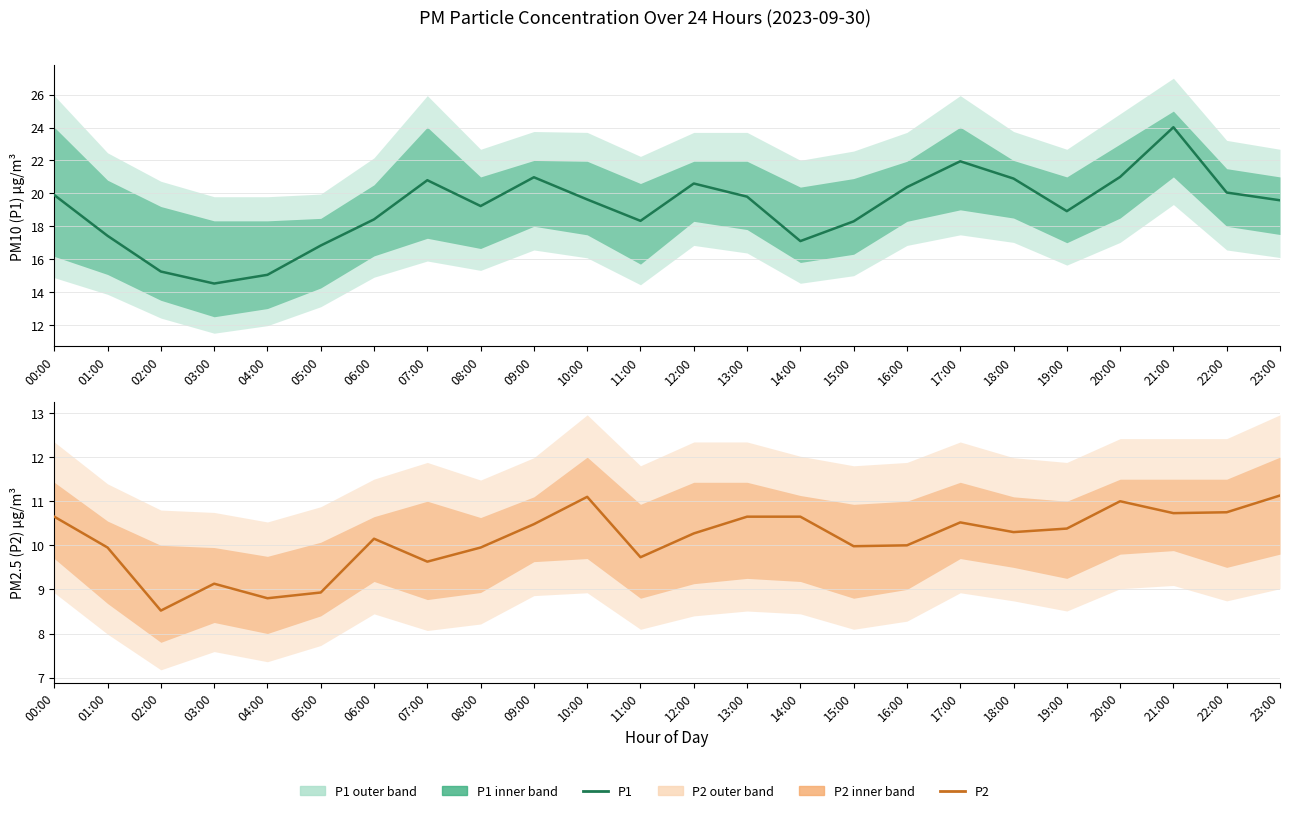

Between 14:00 and 22:00, which series saw the biggest shift?

P1